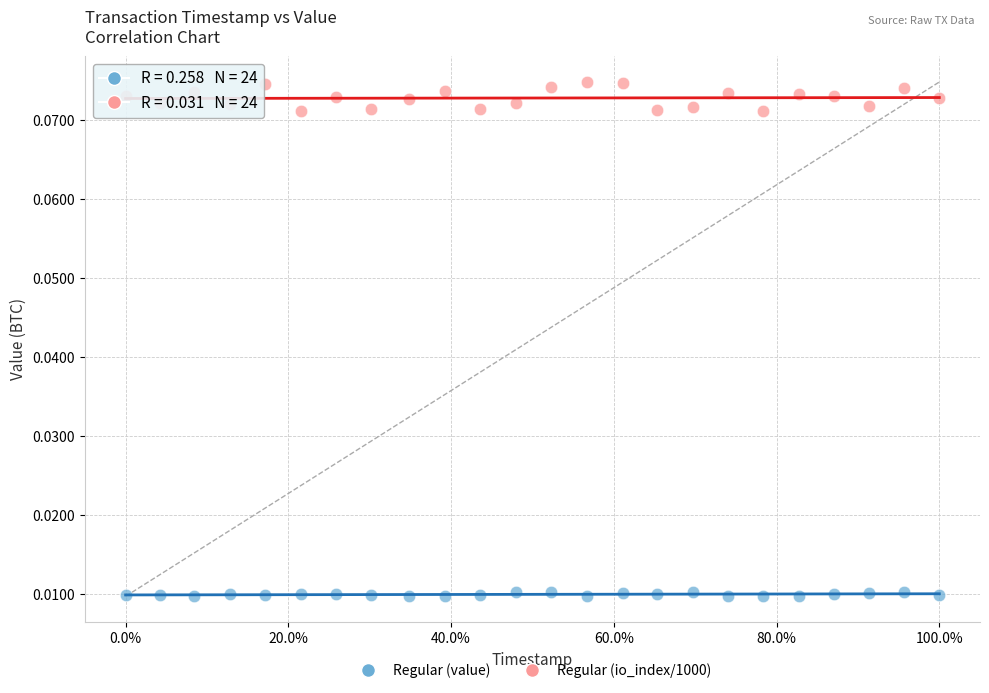

What are all the series names shown in the legend?

Regular (value), Regular (io_index/1000)